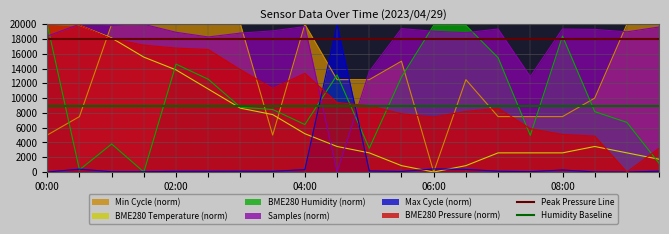

True or false: Min Cycle (norm) and BME280 Humidity (norm) cross at least once.

True